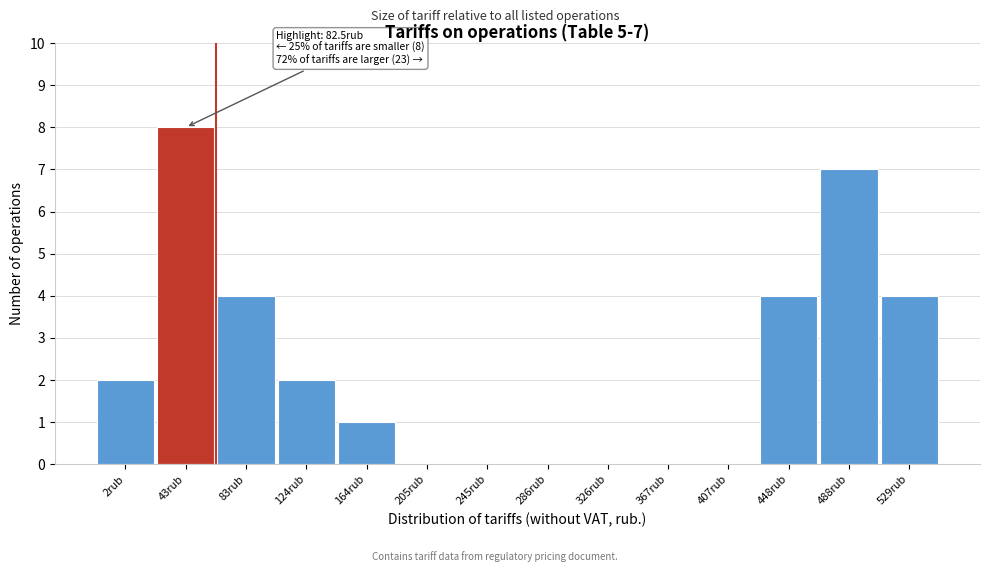

Reading left to right, list all the values displayed in this chart.

2rub=2	43rub=8	83rub=4	124rub=2	164rub=1	205rub=0	245rub=0	286rub=0	326rub=0	367rub=0	407rub=0	448rub=4	488rub=7	529rub=4